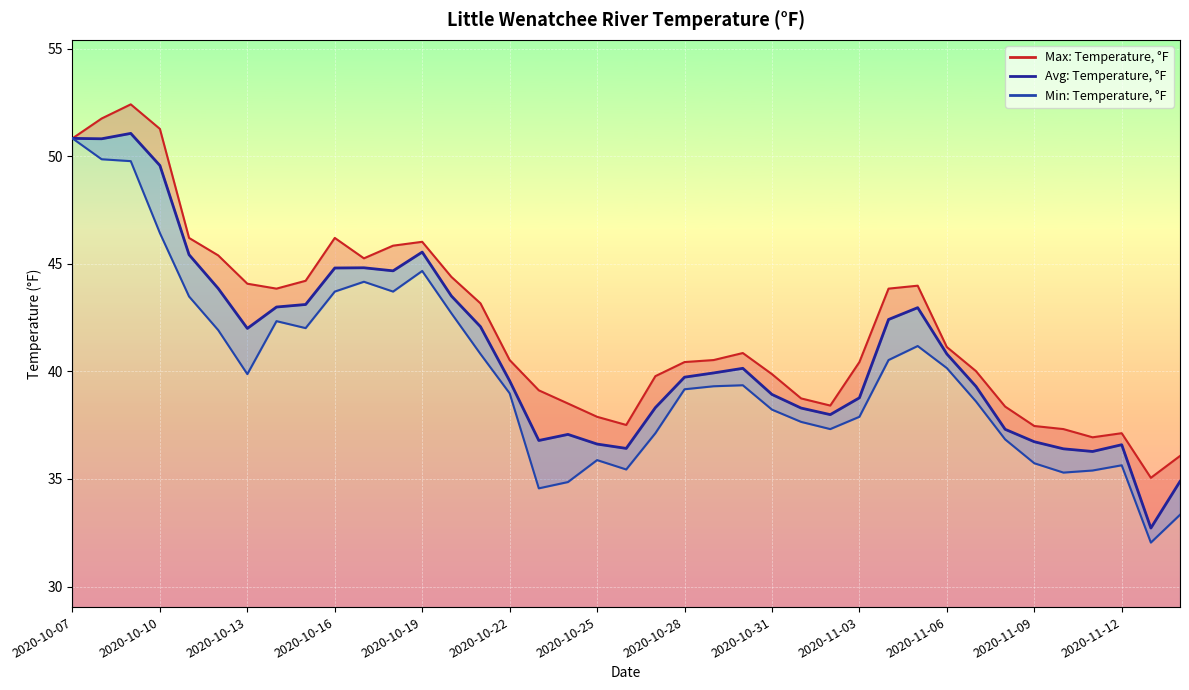

What is the value of the Max: Temperature, °F point at the 31st from the left?

41.1